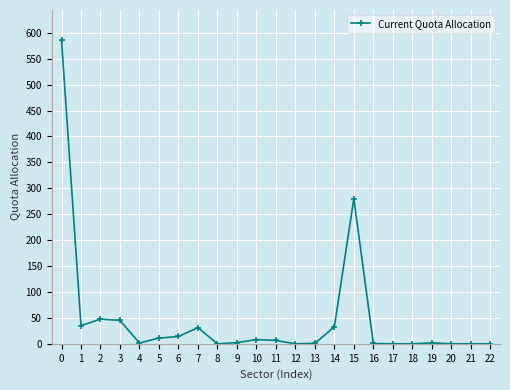

Does the chart have visible grid lines?

Yes